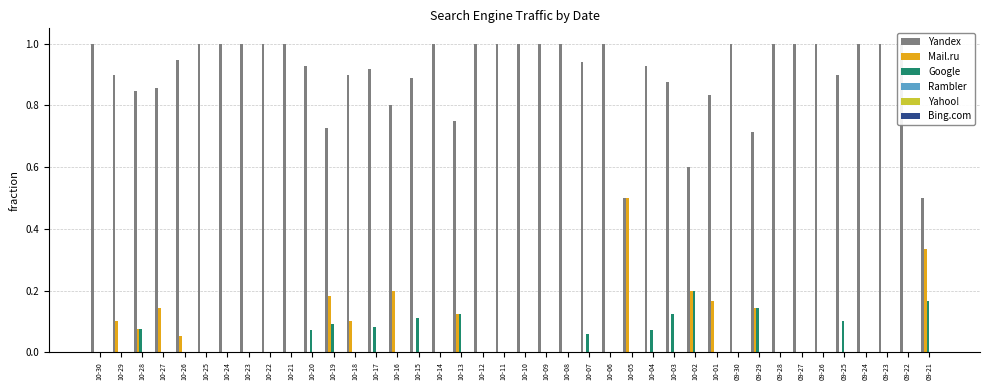

Reading left to right, what are all the values shown in this chart?

Yandex: 1.0	0.9	0.8	0.9	0.9	1.0	1.0	1.0	1.0	1.0	0.9	0.7	0.9	0.9	0.8	0.9	1.0	0.8	1.0	1.0	1.0	1.0	1.0	0.9	1.0	0.5	0.9	0.9	0.6	0.8	1.0	0.7	1.0	1.0	1.0	0.9	1.0	1.0	1.0	0.5
Mail.ru: 0.0	0.1	0.1	0.1	0.1	0.0	0.0	0.0	0.0	0.0	0.0	0.2	0.1	0.0	0.2	0.0	0.0	0.1	0.0	0.0	0.0	0.0	0.0	0.0	0.0	0.5	0.0	0.0	0.2	0.2	0.0	0.1	0.0	0.0	0.0	0.0	0.0	0.0	0.0	0.3
Google: 0.0	0.0	0.1	0.0	0.0	0.0	0.0	0.0	0.0	0.0	0.1	0.1	0.0	0.1	0.0	0.1	0.0	0.1	0.0	0.0	0.0	0.0	0.0	0.1	0.0	0.0	0.1	0.1	0.2	0.0	0.0	0.1	0.0	0.0	0.0	0.1	0.0	0.0	0.0	0.2
Rambler: 0.0	0.0	0.0	0.0	0.0	0.0	0.0	0.0	0.0	0.0	0.0	0.0	0.0	0.0	0.0	0.0	0.0	0.0	0.0	0.0	0.0	0.0	0.0	0.0	0.0	0.0	0.0	0.0	0.0	0.0	0.0	0.0	0.0	0.0	0.0	0.0	0.0	0.0	0.0	0.0
Yahoo!: 0.0	0.0	0.0	0.0	0.0	0.0	0.0	0.0	0.0	0.0	0.0	0.0	0.0	0.0	0.0	0.0	0.0	0.0	0.0	0.0	0.0	0.0	0.0	0.0	0.0	0.0	0.0	0.0	0.0	0.0	0.0	0.0	0.0	0.0	0.0	0.0	0.0	0.0	0.0	0.0
Bing.com: 0.0	0.0	0.0	0.0	0.0	0.0	0.0	0.0	0.0	0.0	0.0	0.0	0.0	0.0	0.0	0.0	0.0	0.0	0.0	0.0	0.0	0.0	0.0	0.0	0.0	0.0	0.0	0.0	0.0	0.0	0.0	0.0	0.0	0.0	0.0	0.0	0.0	0.0	0.0	0.0